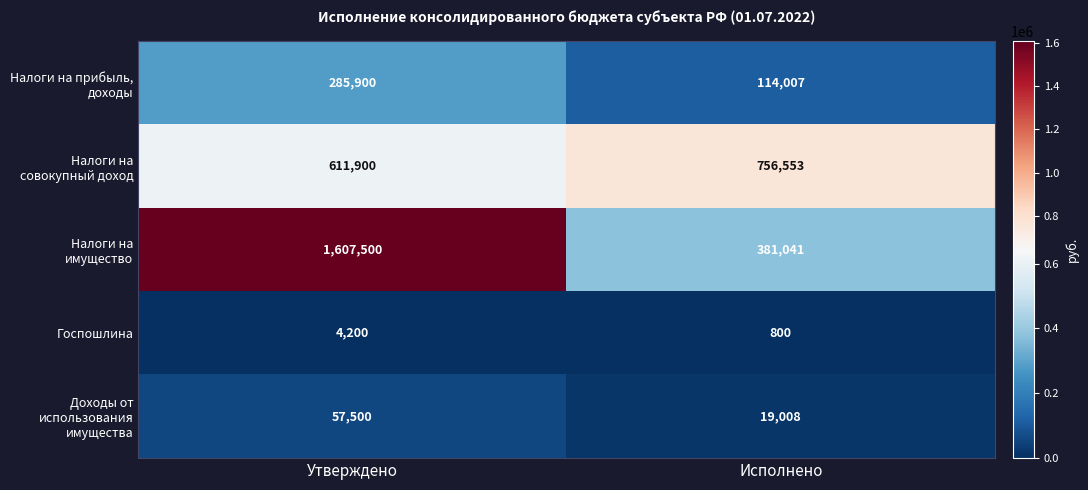

What is the spread (max minus min) of values at Исполнено?

755753